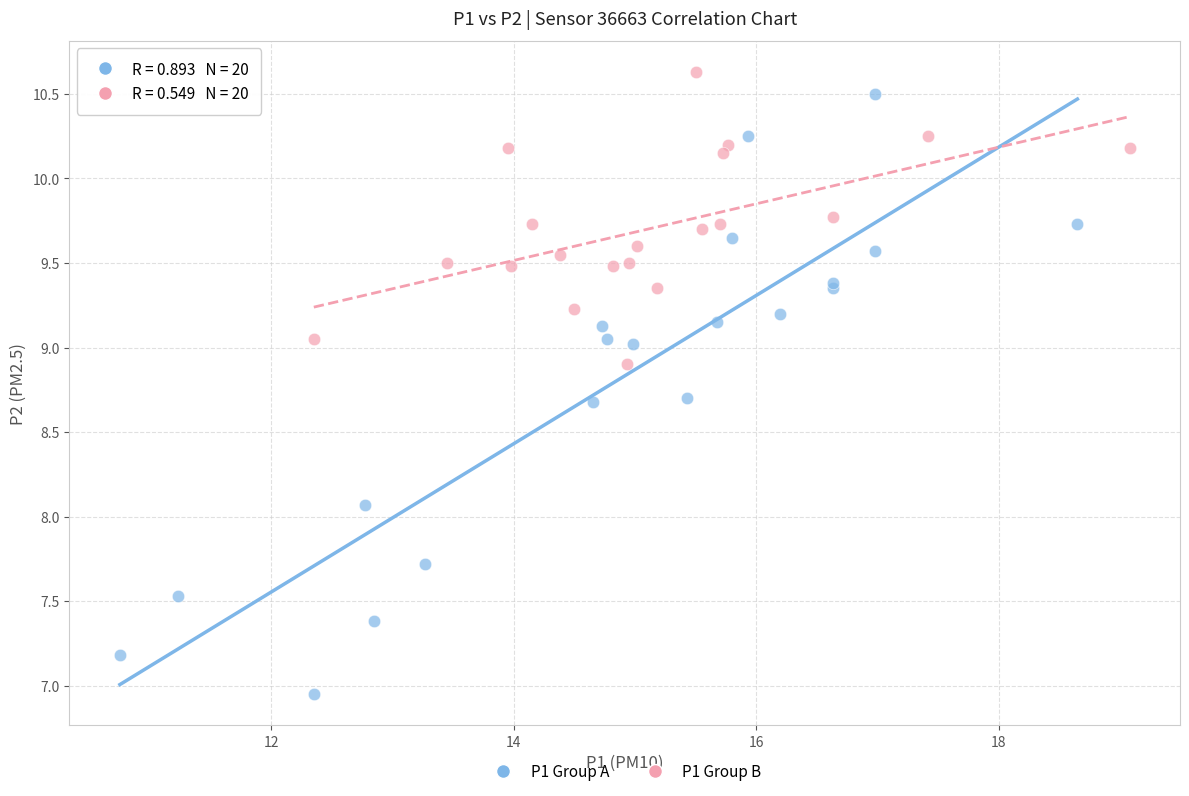

What are all the series names shown in the legend?

P1 Group A, P1 Group B